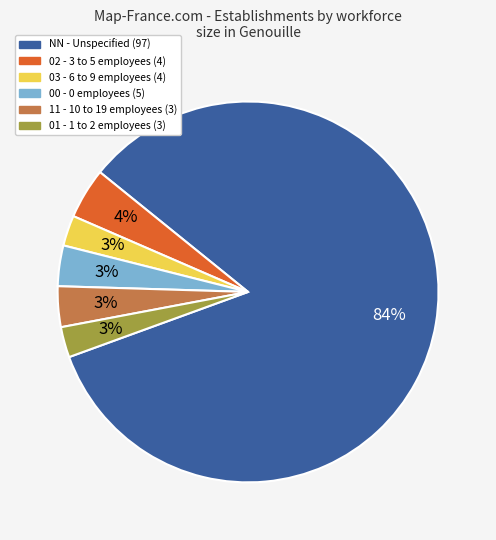

To the nearest percent, what is the average slice percentage?

17%